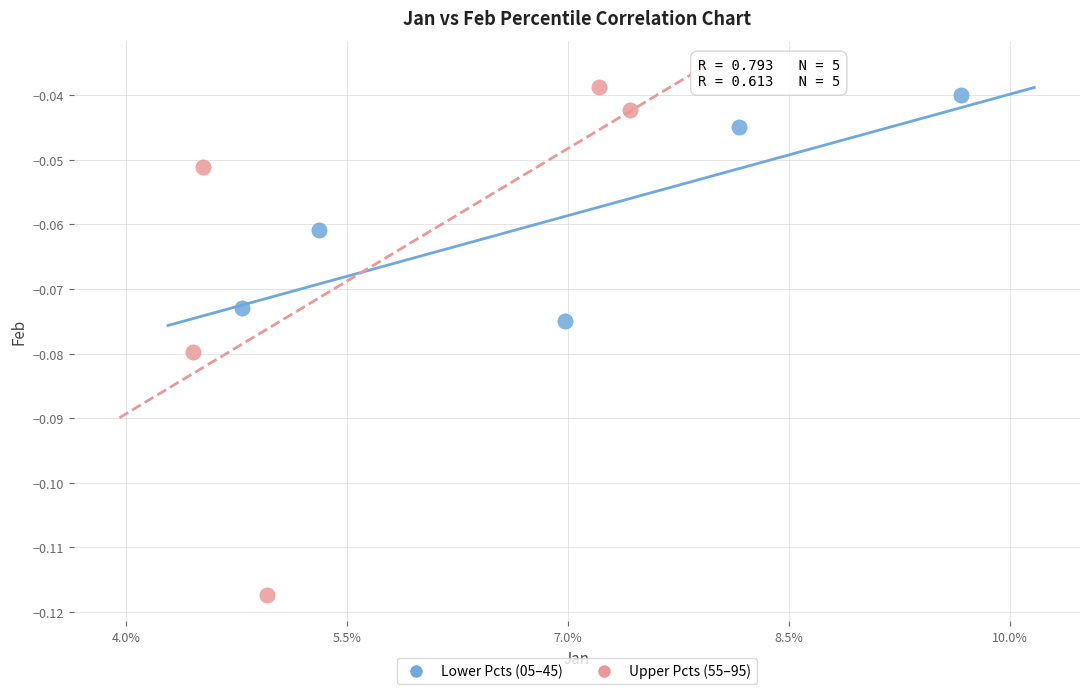

Which series contains the lowest Y value?

Upper Pcts (55–95)